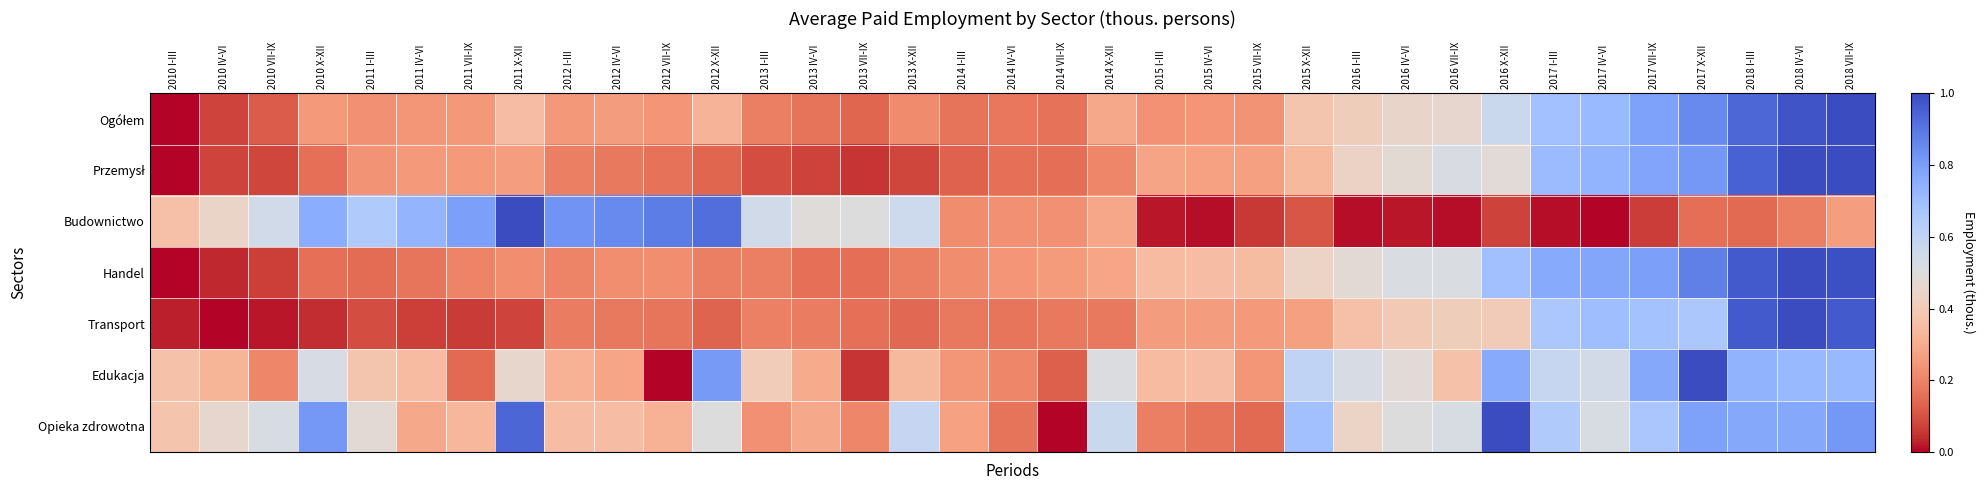

How many data points does each series have?

35